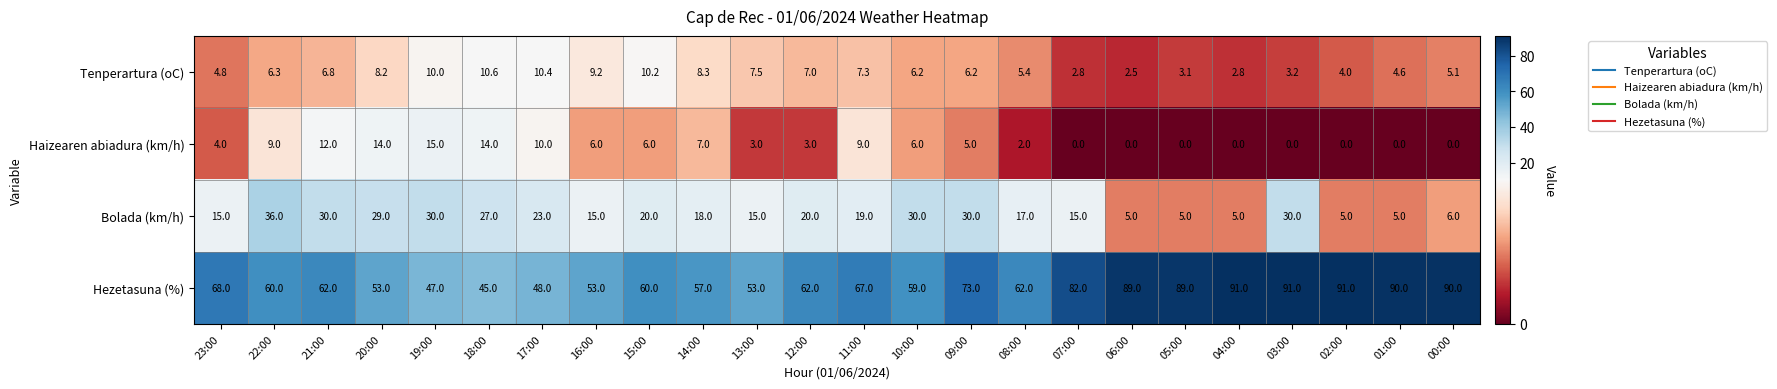

Where does the Haizearen abiadura (km/h) series first go above 5?

22:00